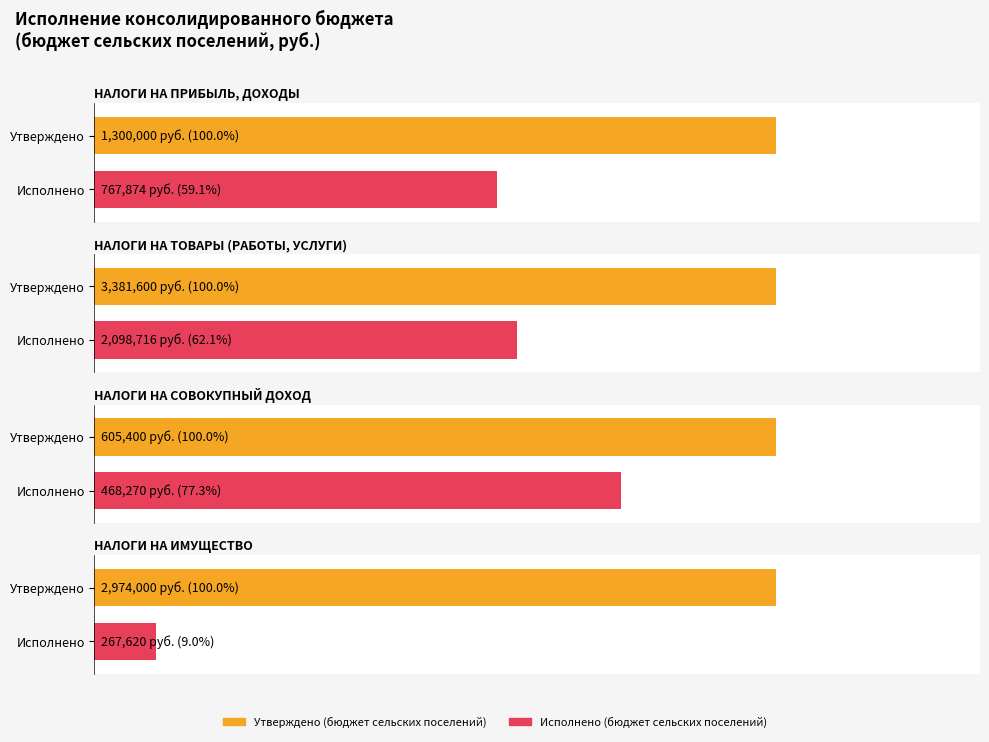

The Утверждено (бюджет сельских поселений) series shows 1842588.3 at НАЛОГИ НА ИМУЩЕСТВО. True or false?

False